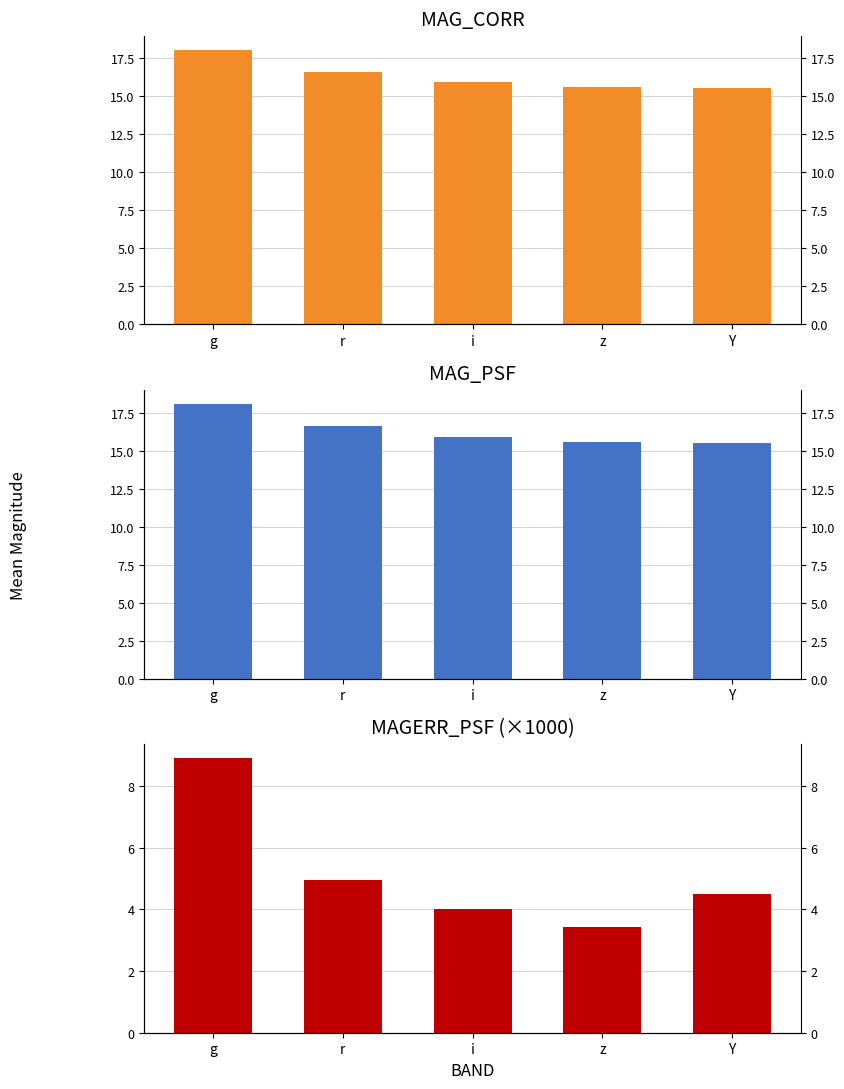

What is the smallest value displayed?

3.4